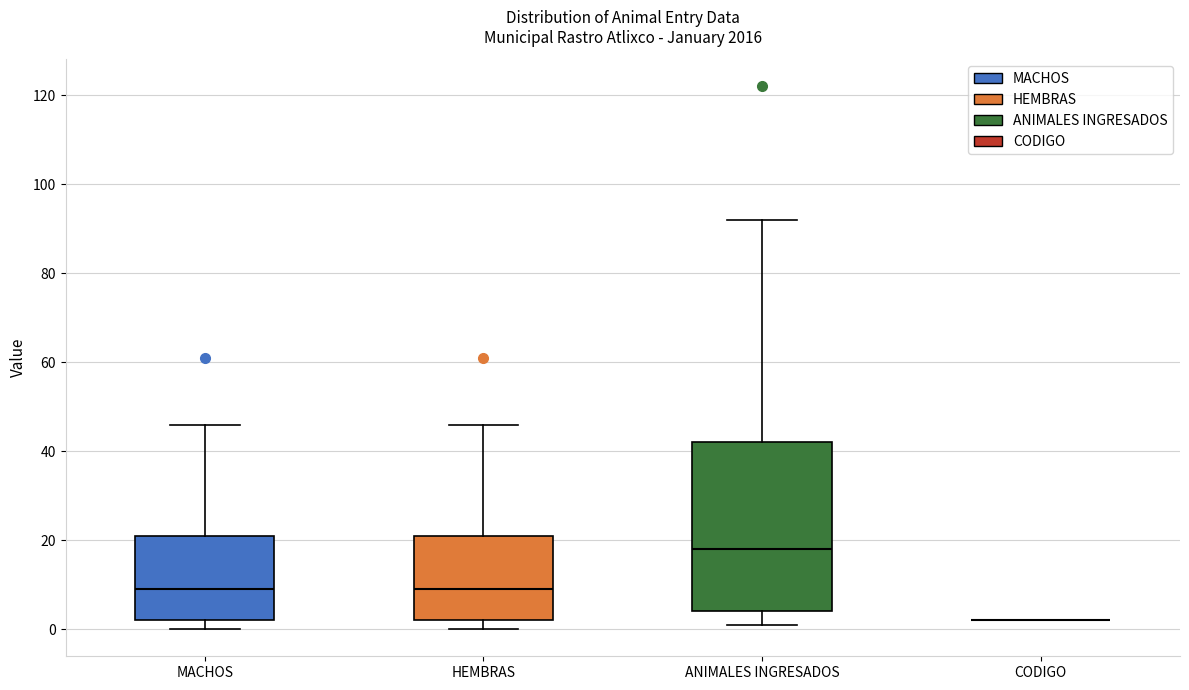

Where does the upper whisker of the box for HEMBRAS end on the y-axis? The values are not printed on the chart, so give them approximately, as read against the axis.

46